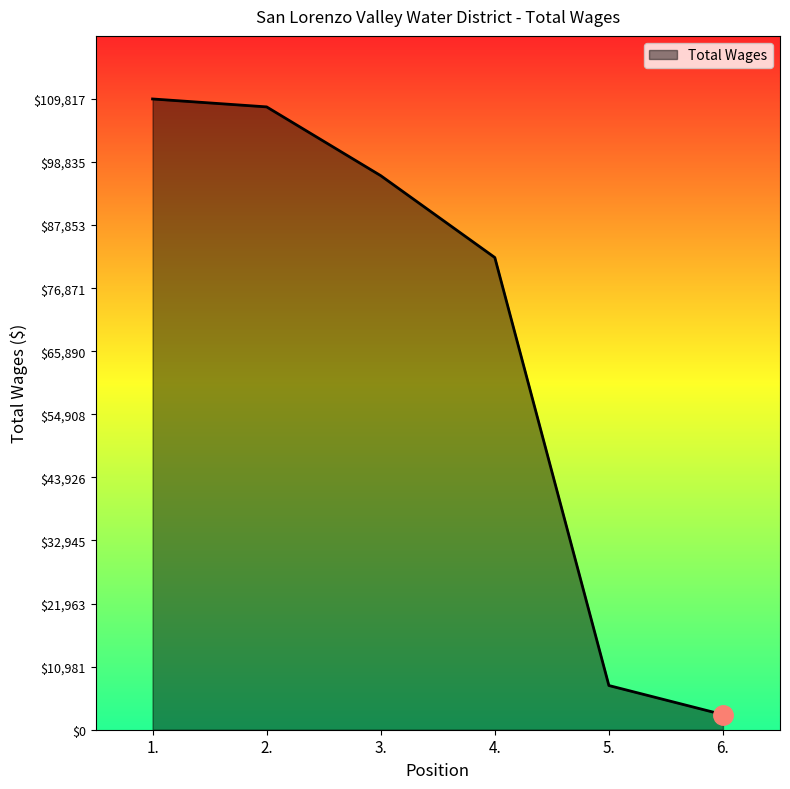

What is the average value?

67876